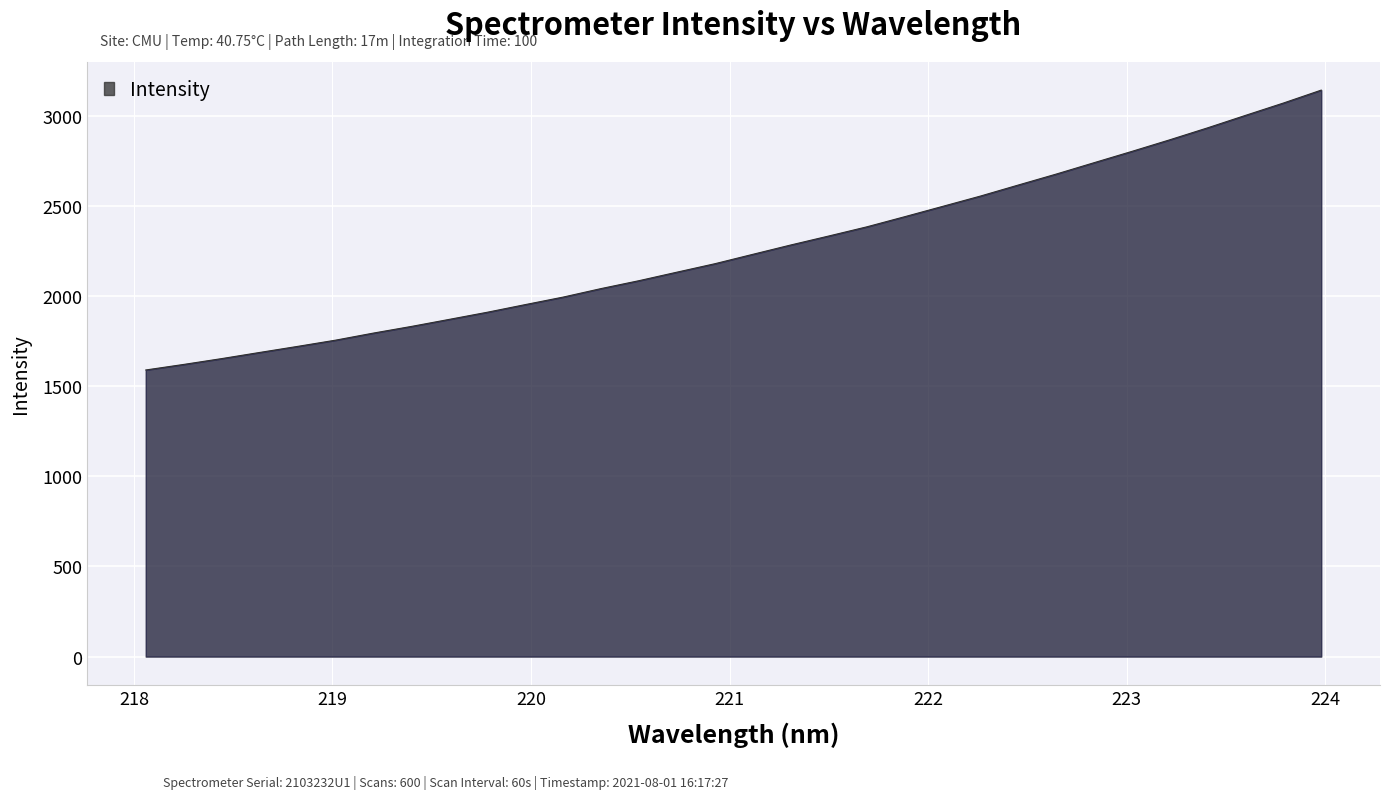

What is the difference between the maximum and minimum values?

1552.4